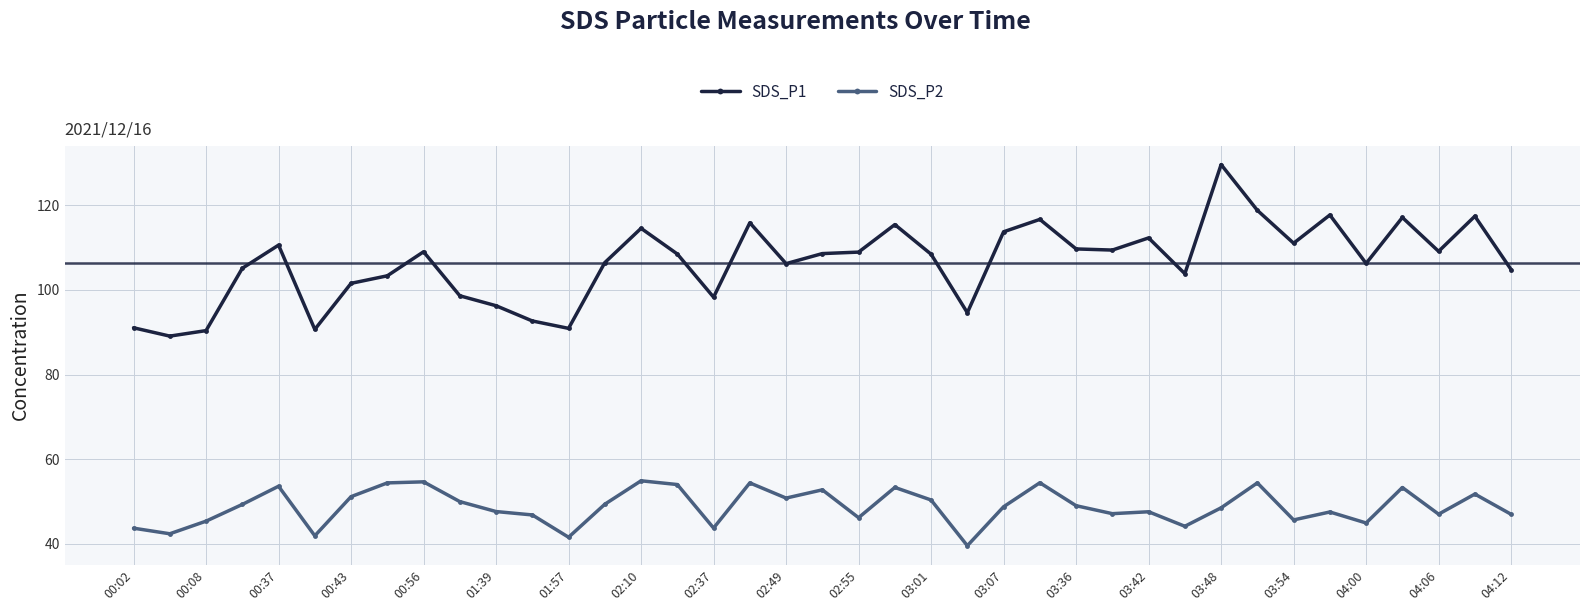

Which series has the widest spread of values?

SDS_P1